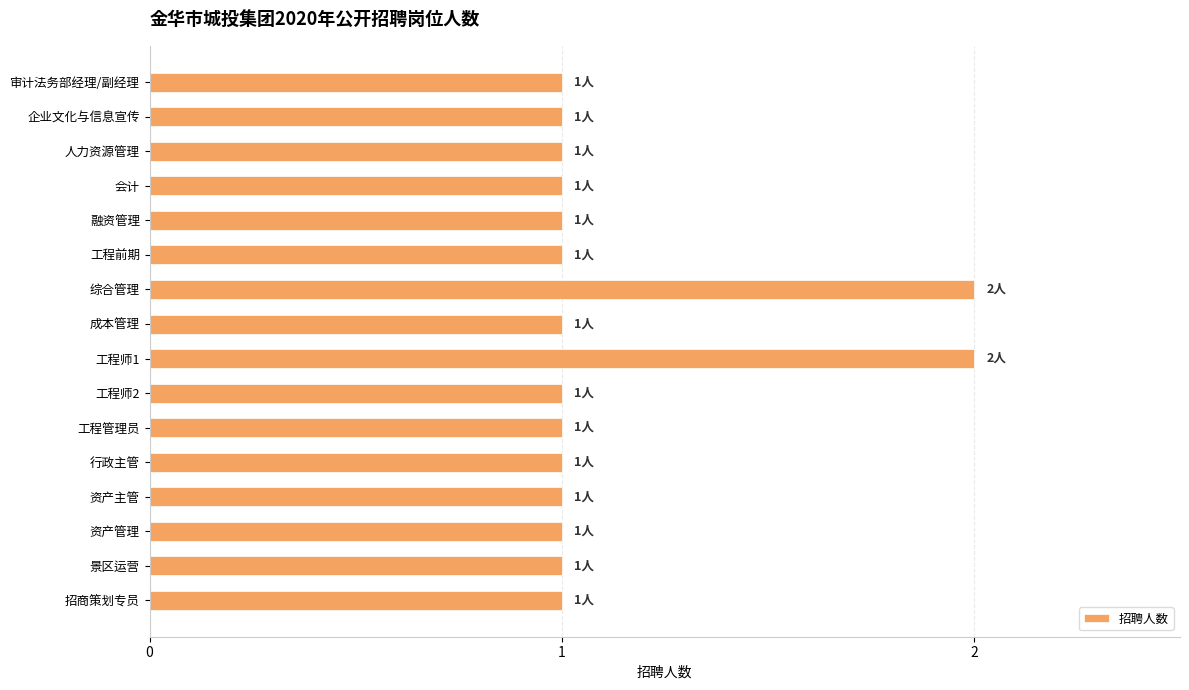

The chart shows a value of 3 at 工程师1. True or false?

False